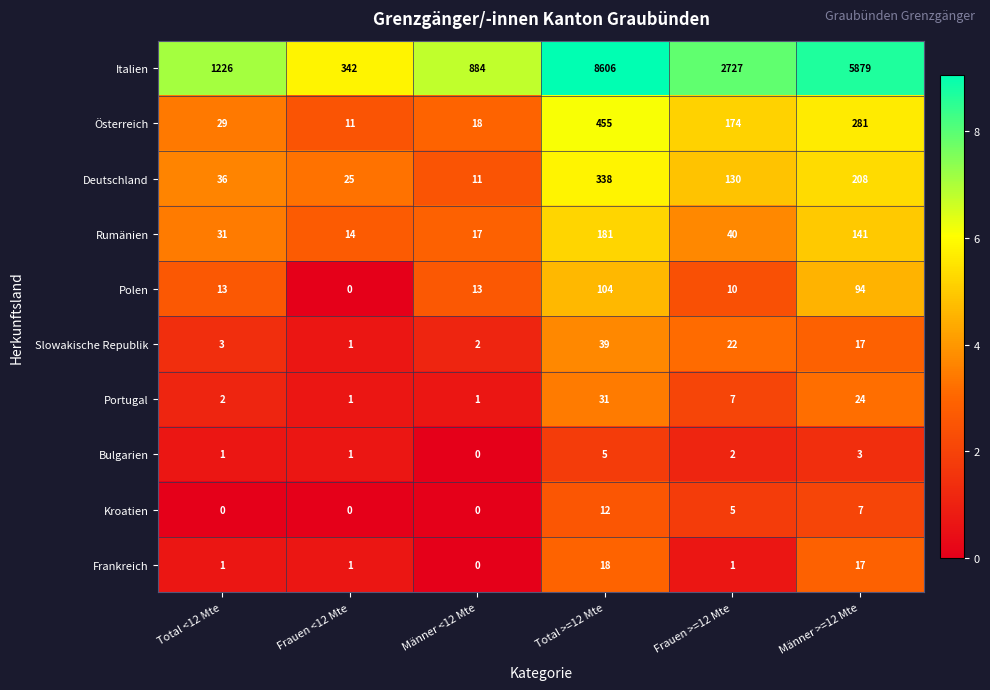

What is the difference between the highest and lowest values at Frauen >=12 Mte?

2726